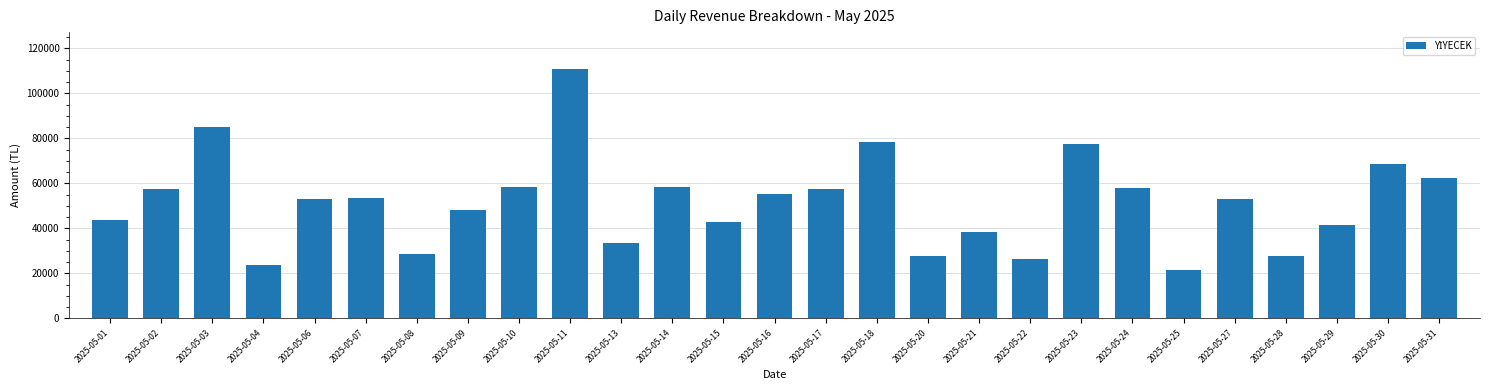

Are the bars horizontal?

No